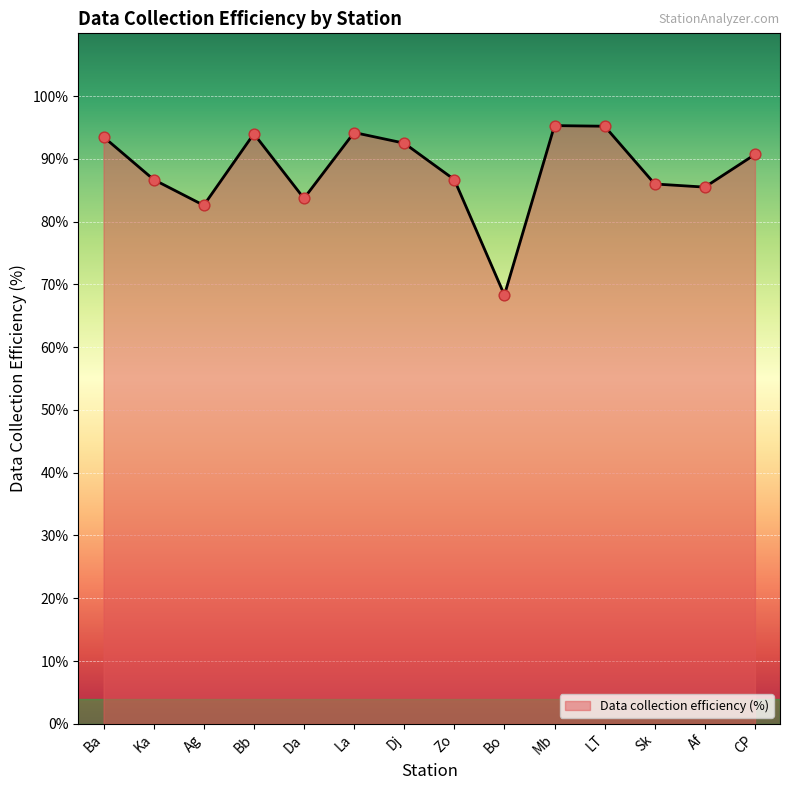

Approximately how many times larger is the value at Sk compared to Af?

1.0